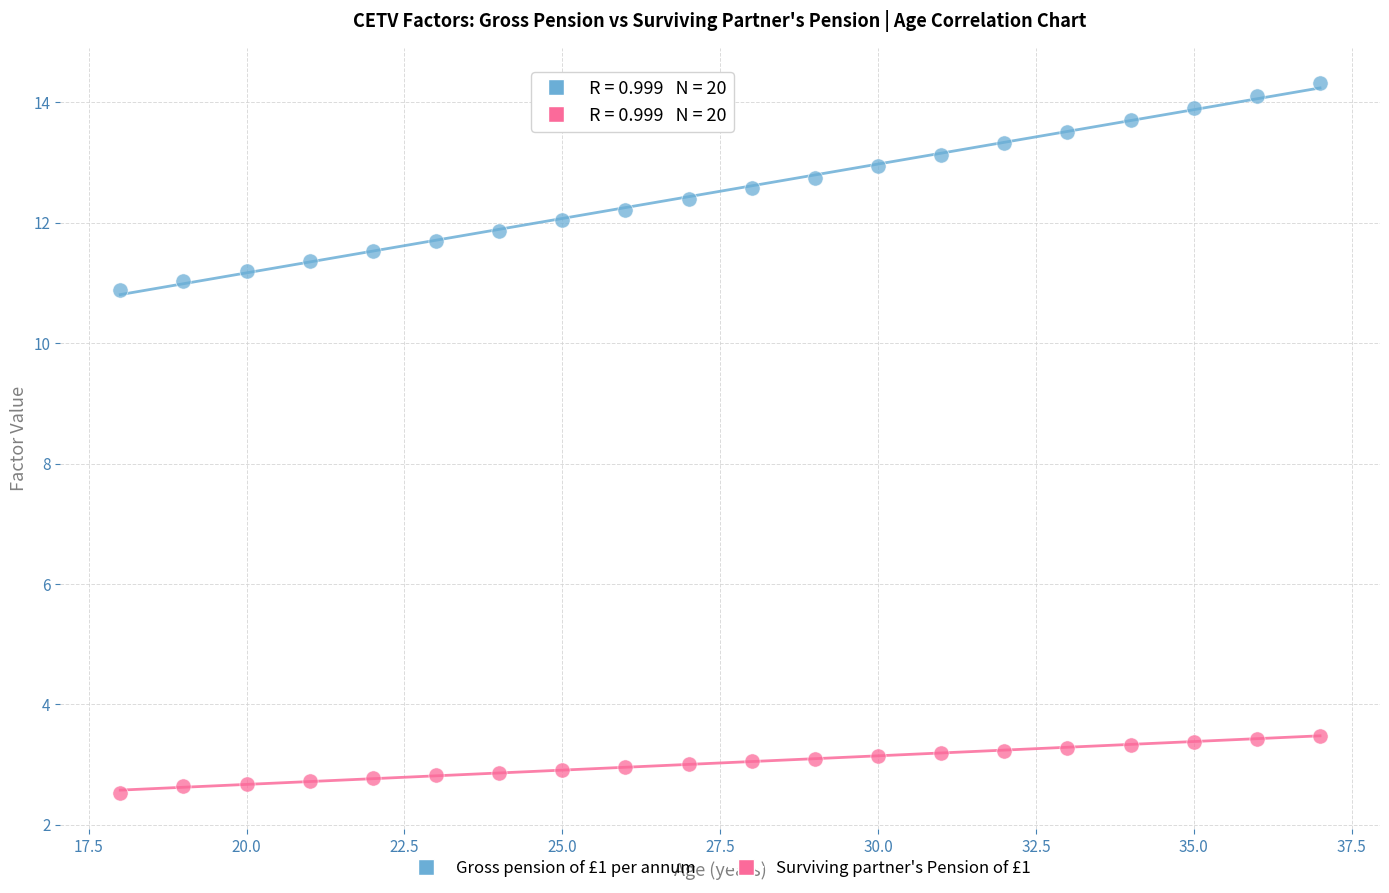

Which series reaches the minimum Y coordinate?

Surviving partner's Pension of £1